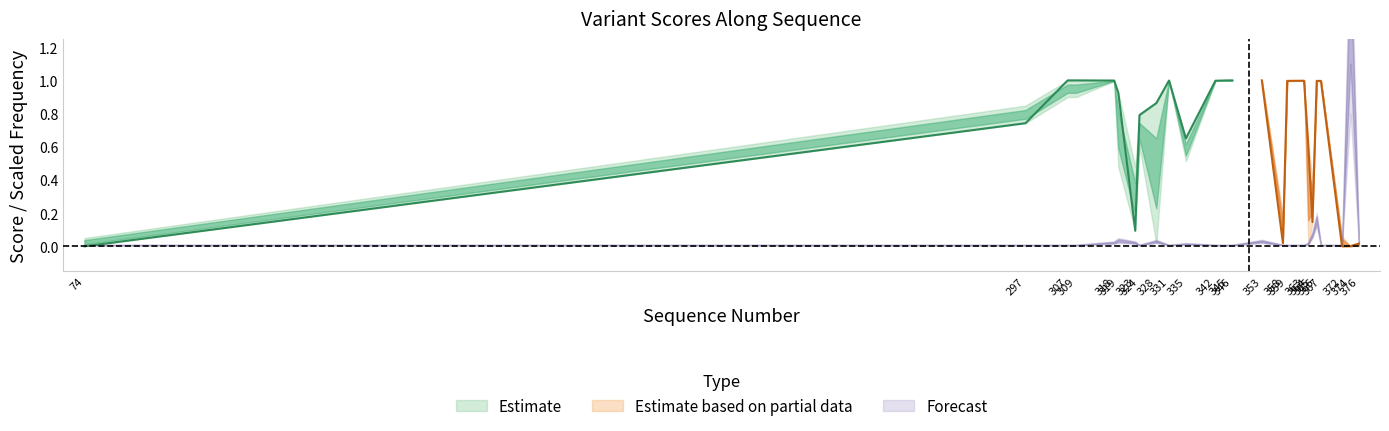

Which category has the lowest value in the allele_freq_upper series?

74